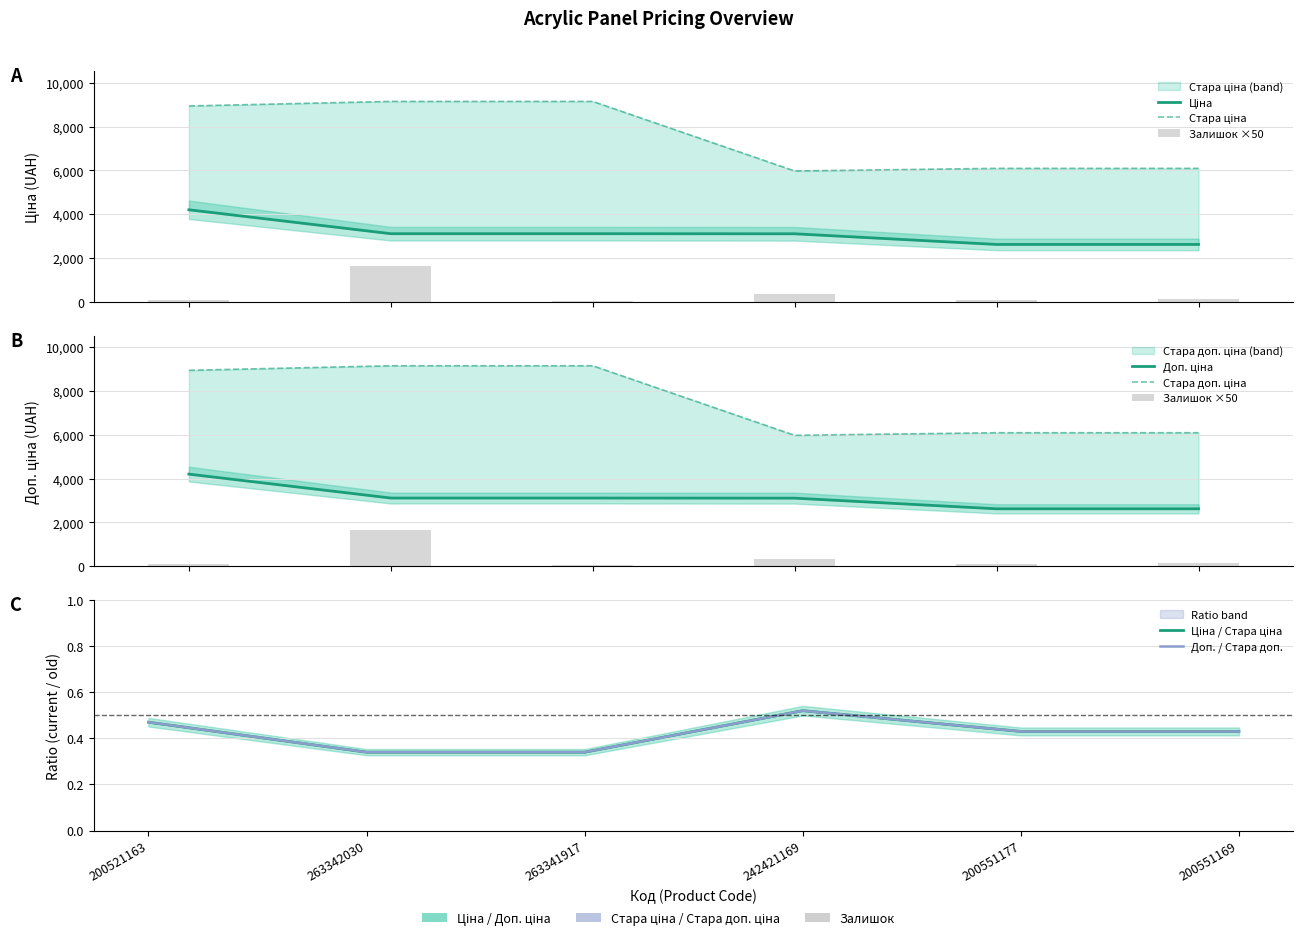

Reading left to right, transcribe all the data shown in this chart.

Ціна: 4204.8	3112.5	3112.5	3108.2	2621.3	2621.3
Стара ціна: 8946.3	9154.5	9154.5	5977.4	6096.2	6096.2
Доп. ціна: 4205.0	3113.0	3113.0	3108.0	2621.0	2621.0
Стара доп. ціна: 8946.3	9154.5	9154.5	5977.4	6096.2	6096.2
Залишок: 100.0	1650.0	50.0	350.0	100.0	150.0